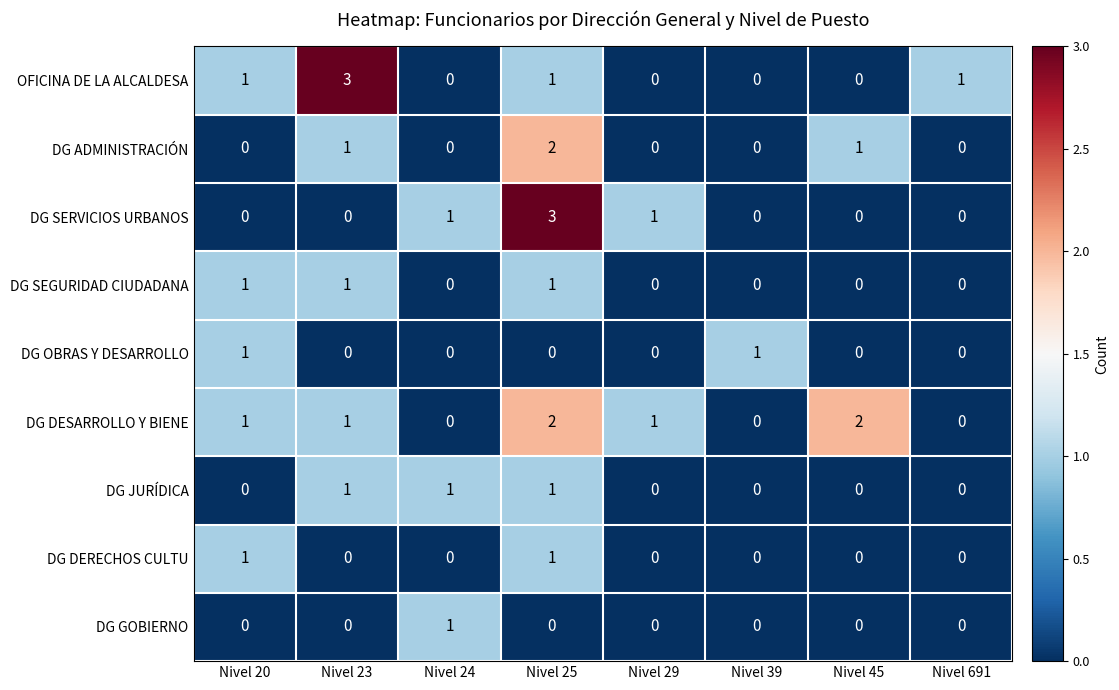

What is the difference between the highest and lowest values at Nivel 25?

3